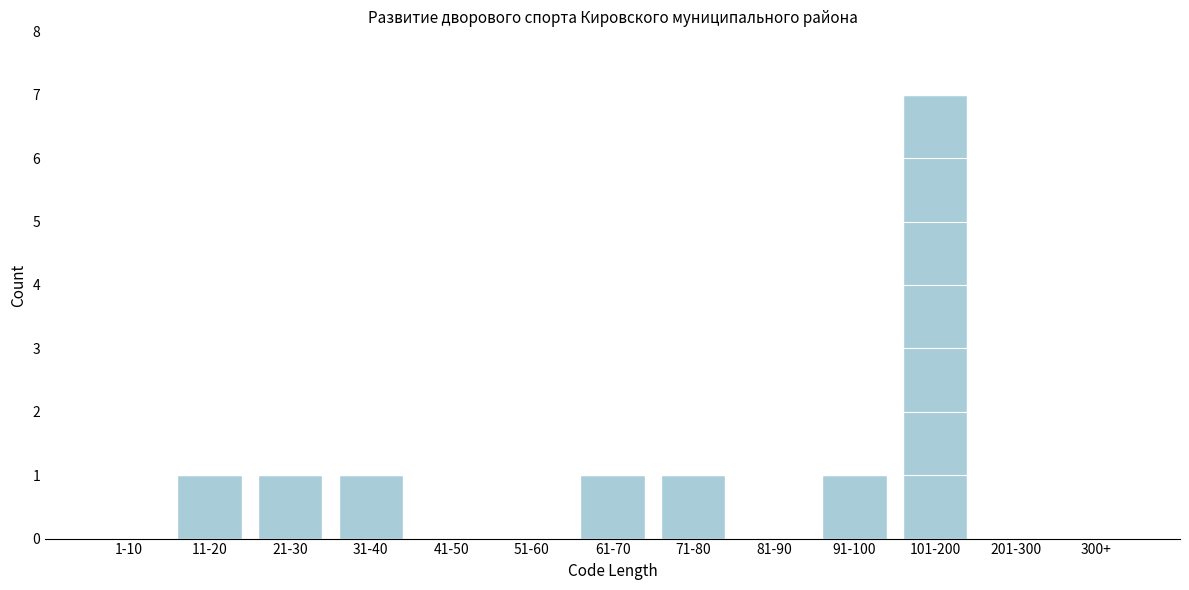

Reading right to left, what are all the values shown in this chart?

300+=0	201-300=0	101-200=7	91-100=1	81-90=0	71-80=1	61-70=1	51-60=0	41-50=0	31-40=1	21-30=1	11-20=1	1-10=0